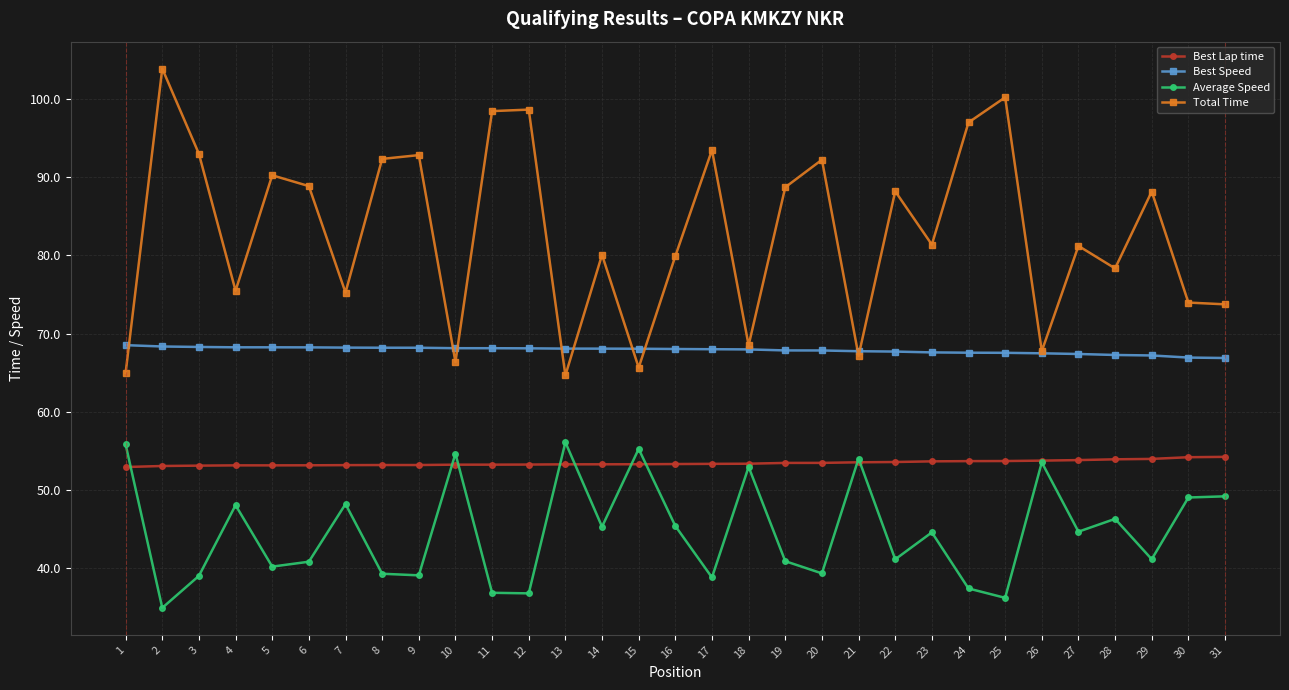

How many lines are shown in the chart?

4